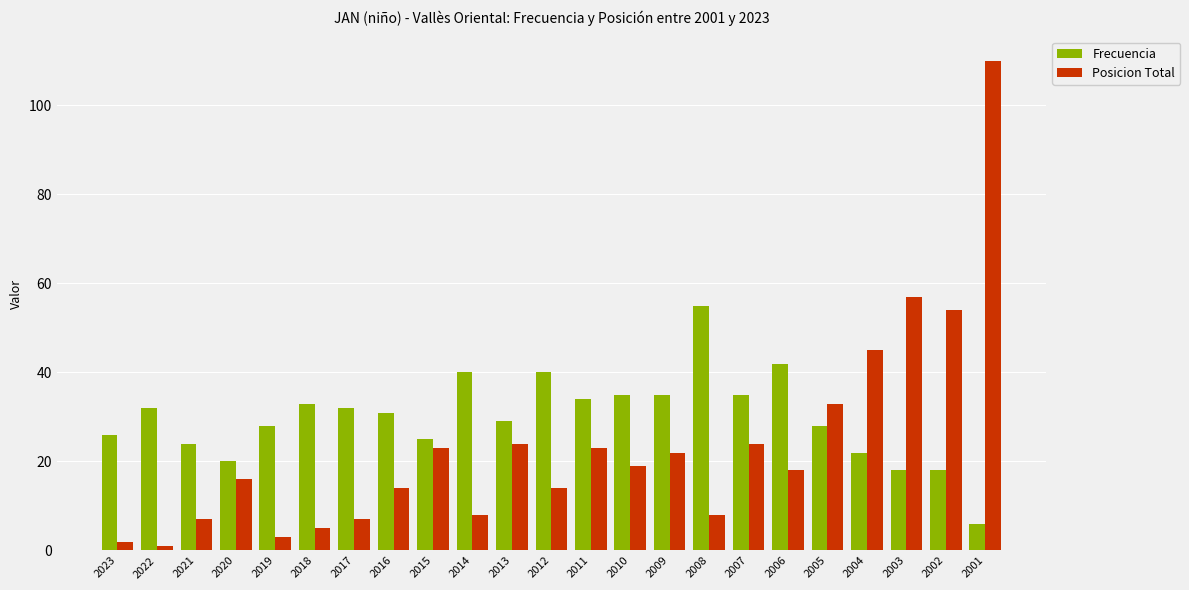

What are all the series names shown in the legend?

Frecuencia, Posicion Total